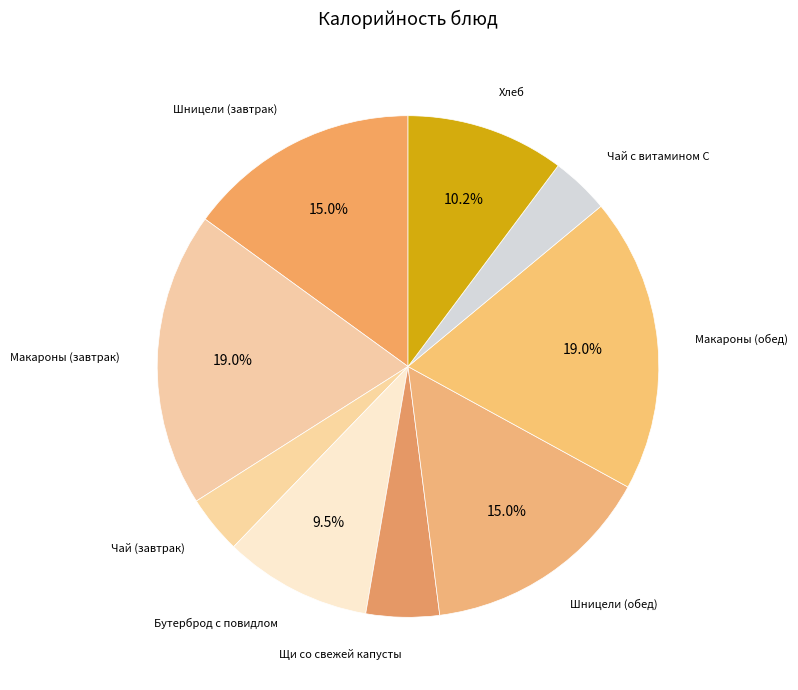

To the nearest percent, what is the difference between the largest and smallest slice percentages?

15%